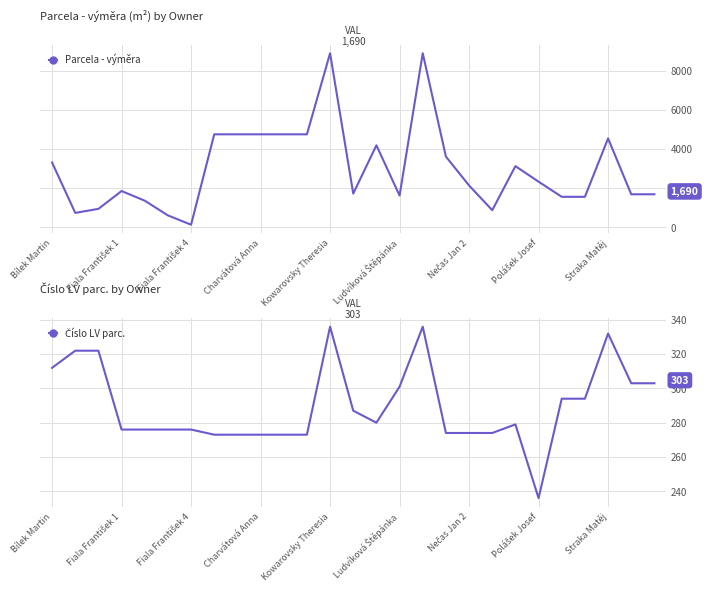

List the series in order of their peak value, lowest first.

Číslo LV parc., Parcela - výměra